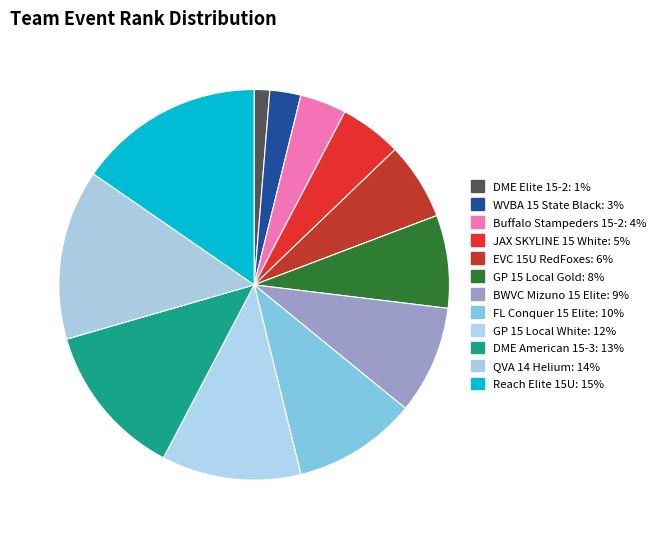

How many segments does this pie chart have?

12